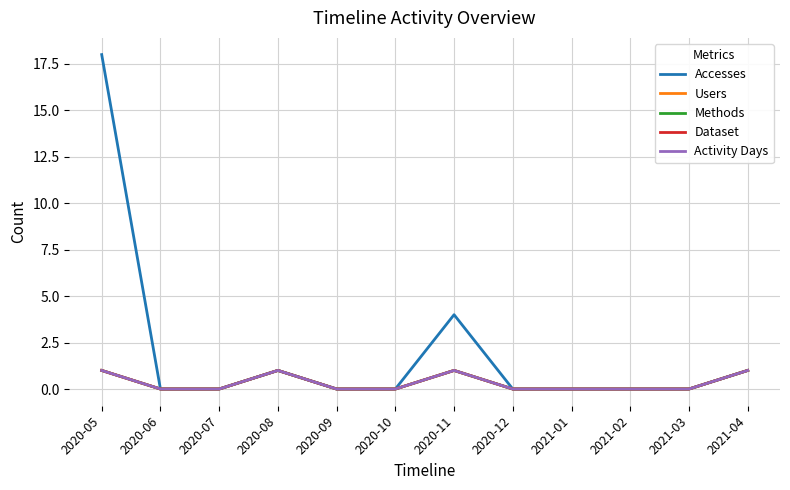

At 2020-05, list the series in order from largest to smallest.

Accesses, Users, Methods, Dataset, Activity Days